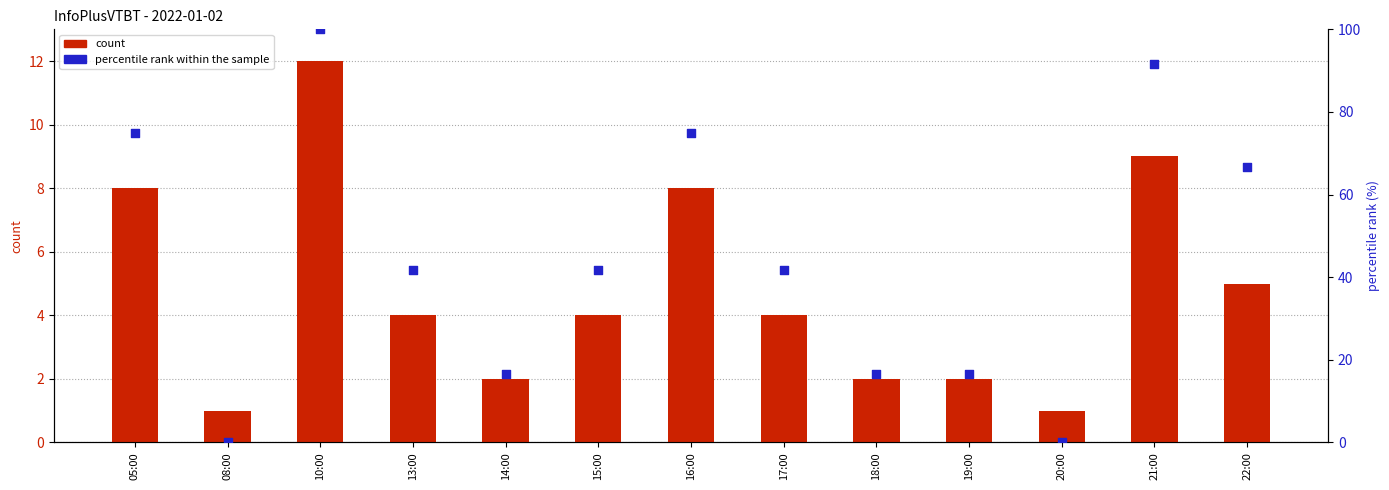

What are all the series names shown in the legend?

count, percentile rank within the sample